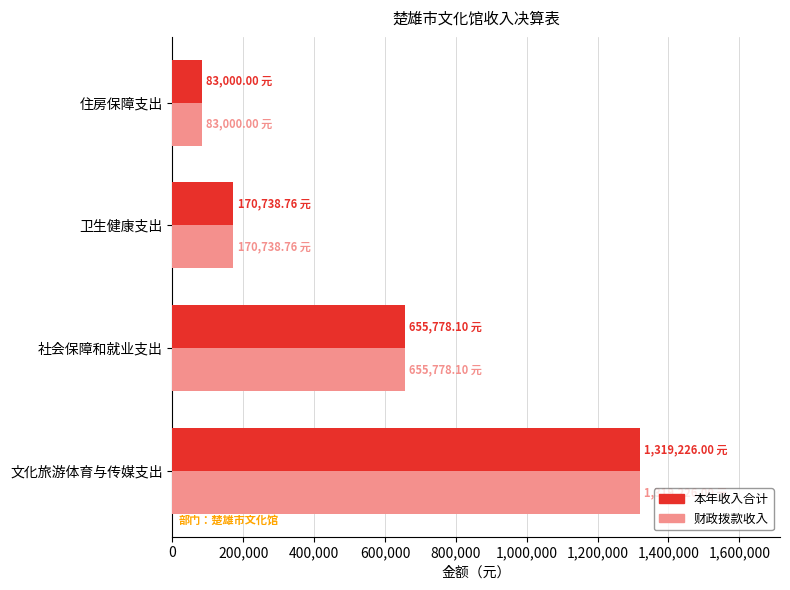

Is the value of 本年收入合计 at 卫生健康支出 greater than the value of 财政拨款收入 at 文化旅游体育与传媒支出?

No